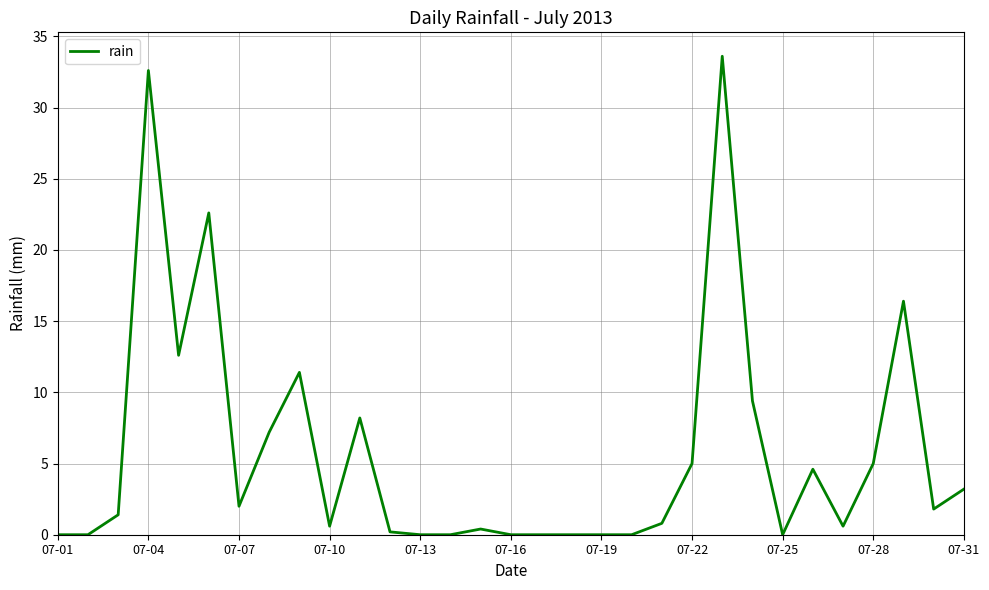

How many lines are shown in the chart?

1